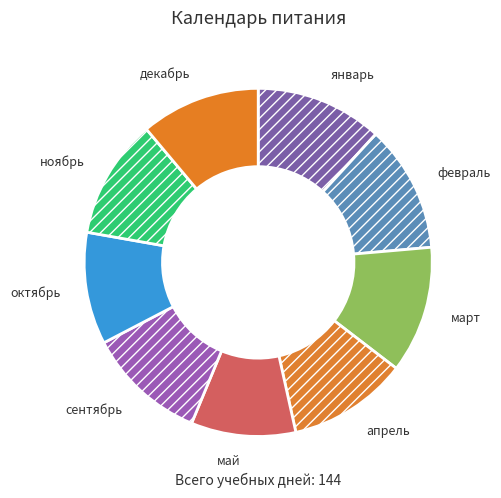

Does январь account for over 50% of the chart?

No